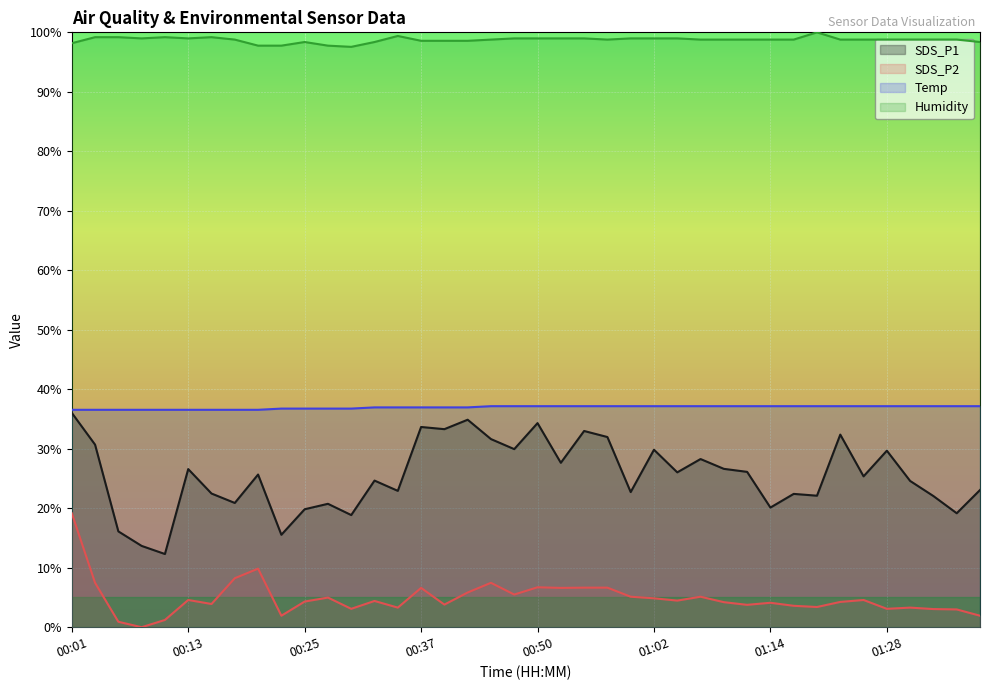

True or false: SDS_P2 and Humidity intersect in this chart.

False